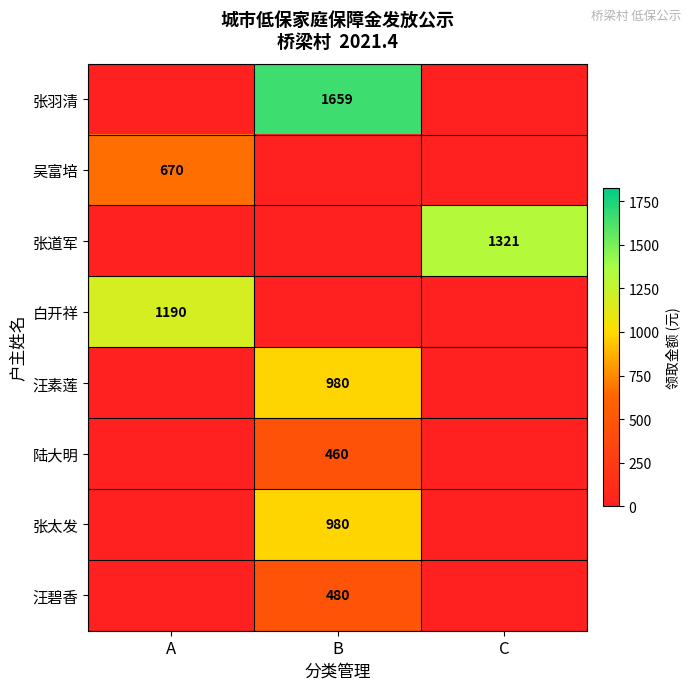

The 吴富培 series shows 670 at A. True or false?

True